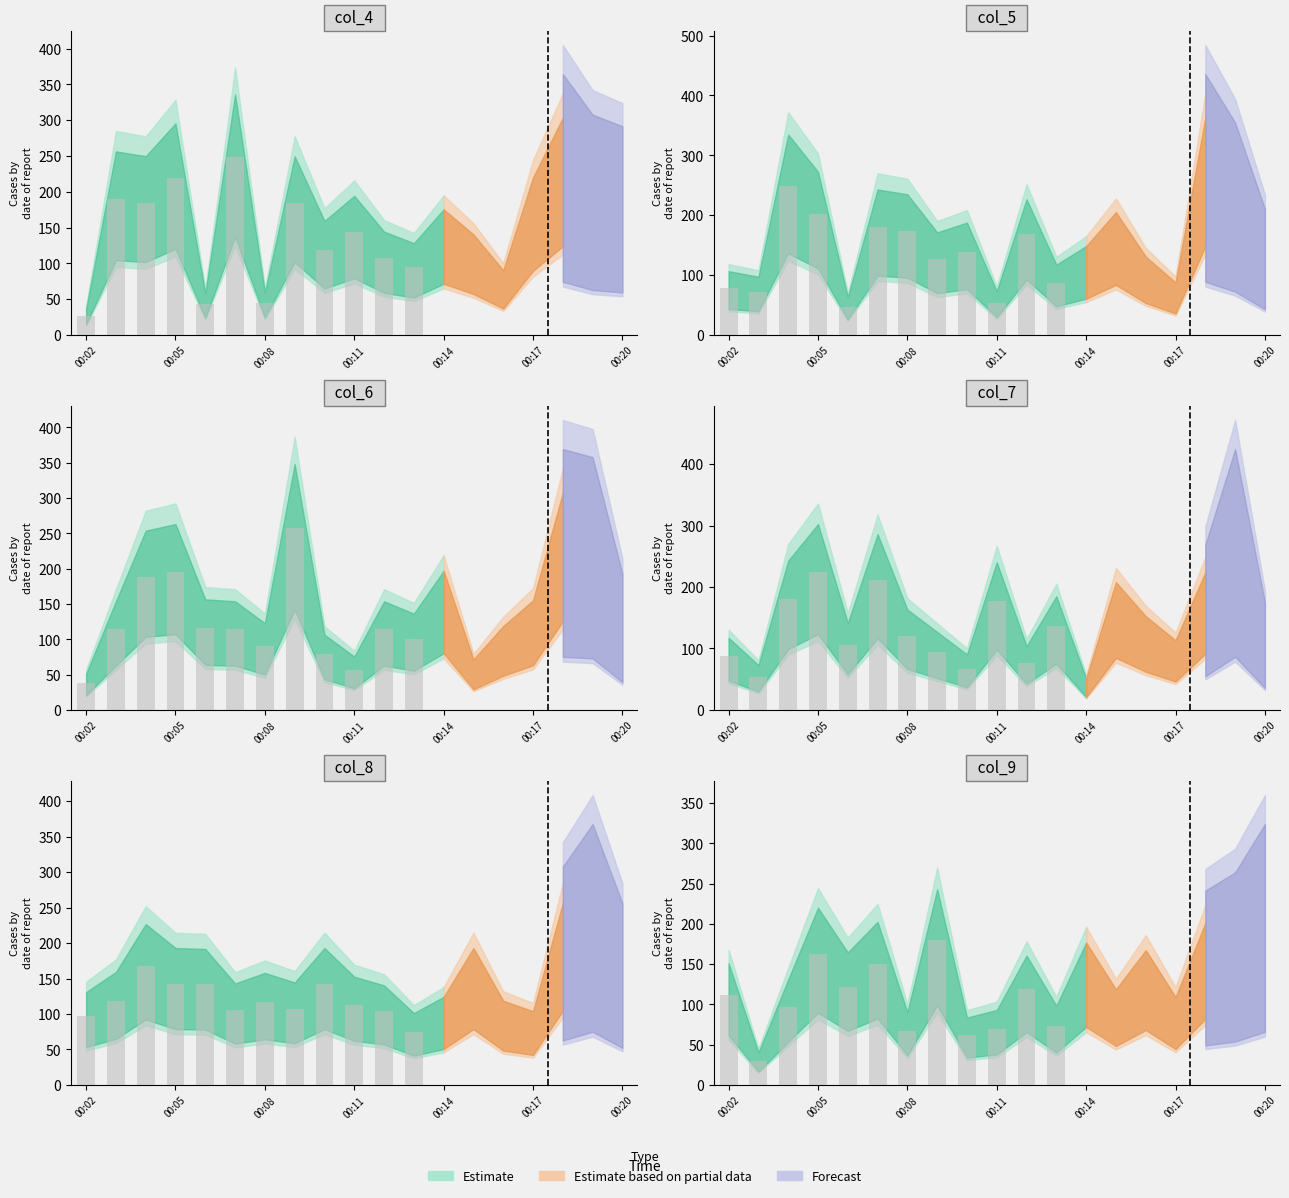

What is the difference between the highest and lowest values at 00:07?

143